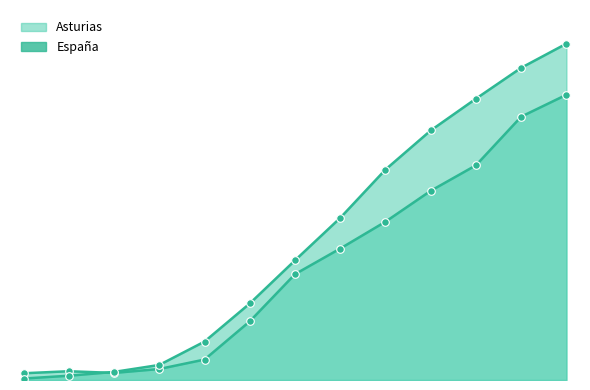

At which category is the sum across all series the highest?

2022